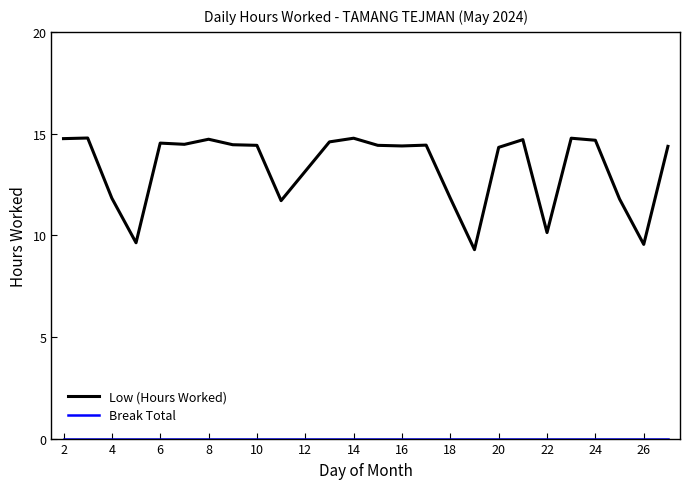

What is the maximum value shown in the chart?

14.8